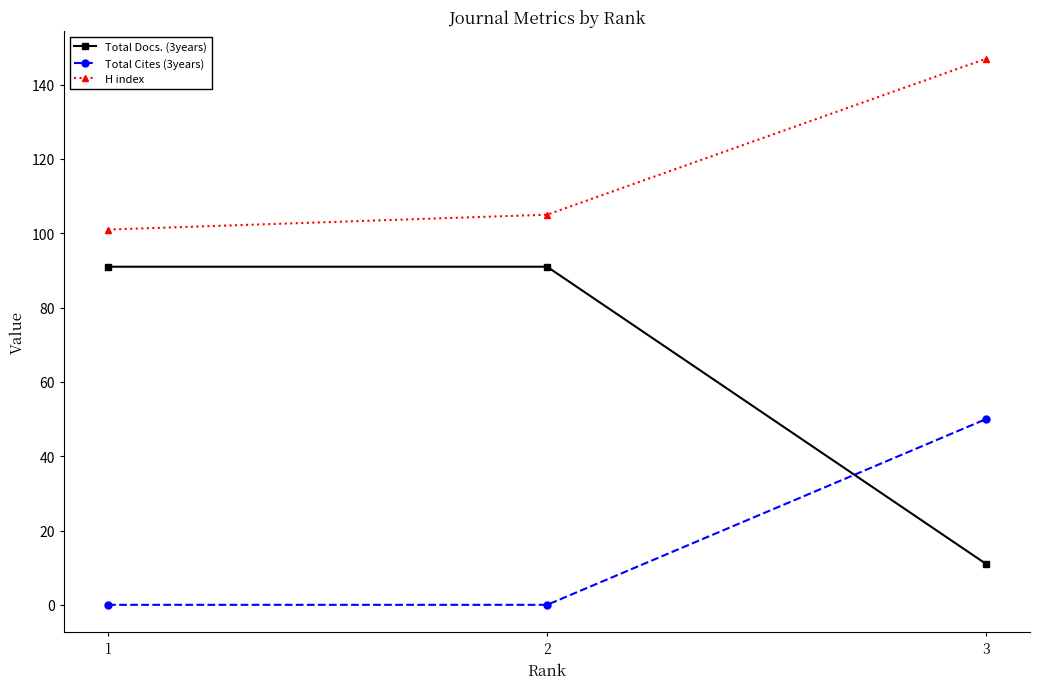

What are all the series names shown in the legend?

Total Docs. (3years), Total Cites (3years), H index